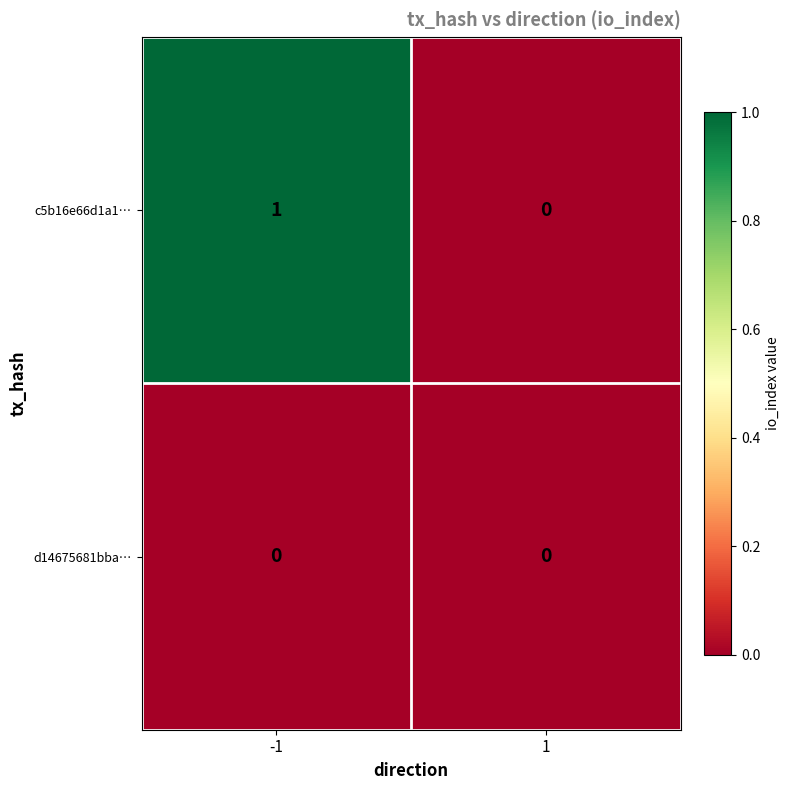

List the series in order of their overall mean, highest first.

c5b16e66d1a1…, d14675681bba…